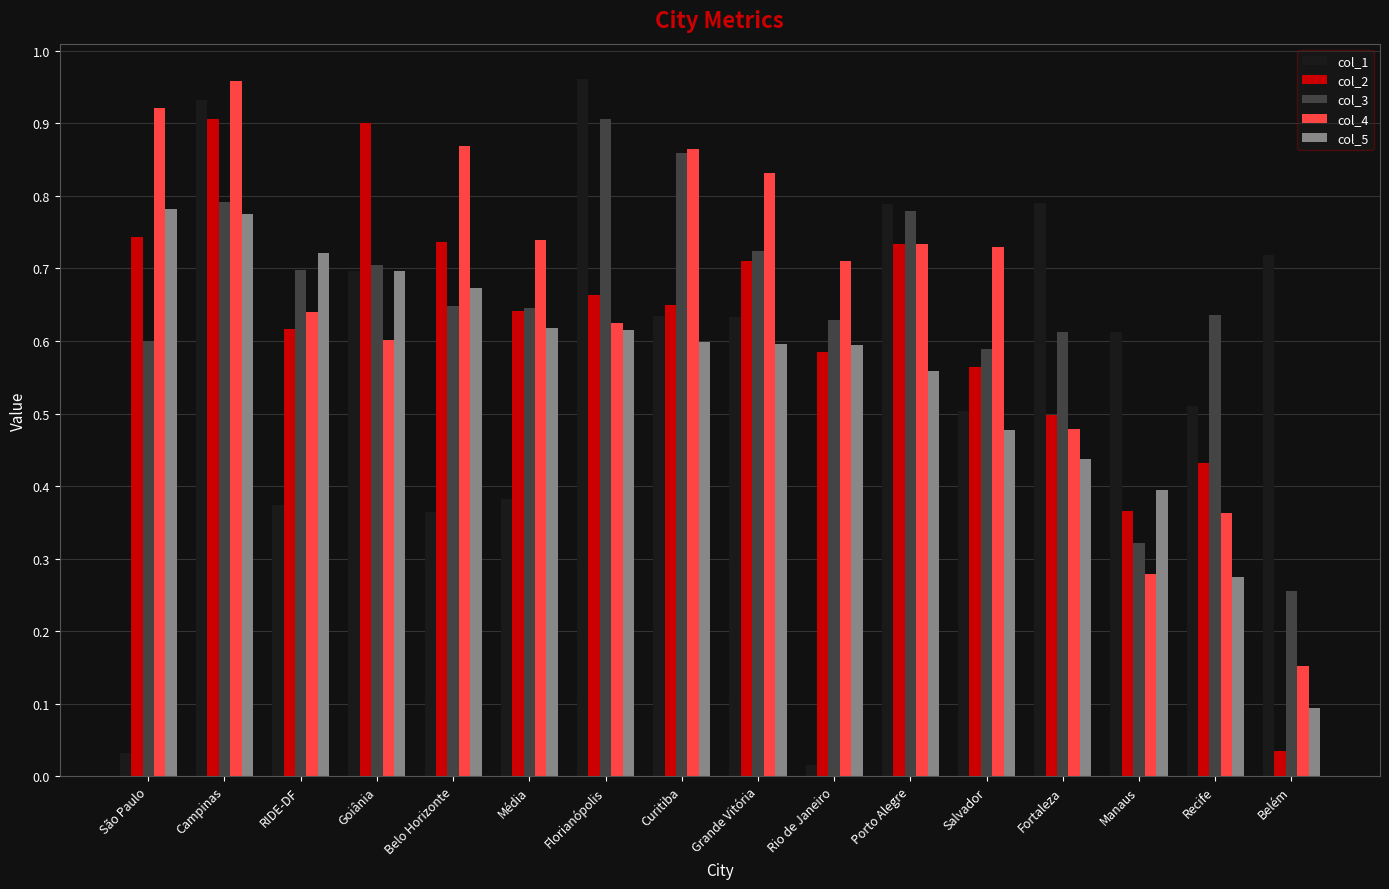

At which label does col_2 reach its minimum?

Belém